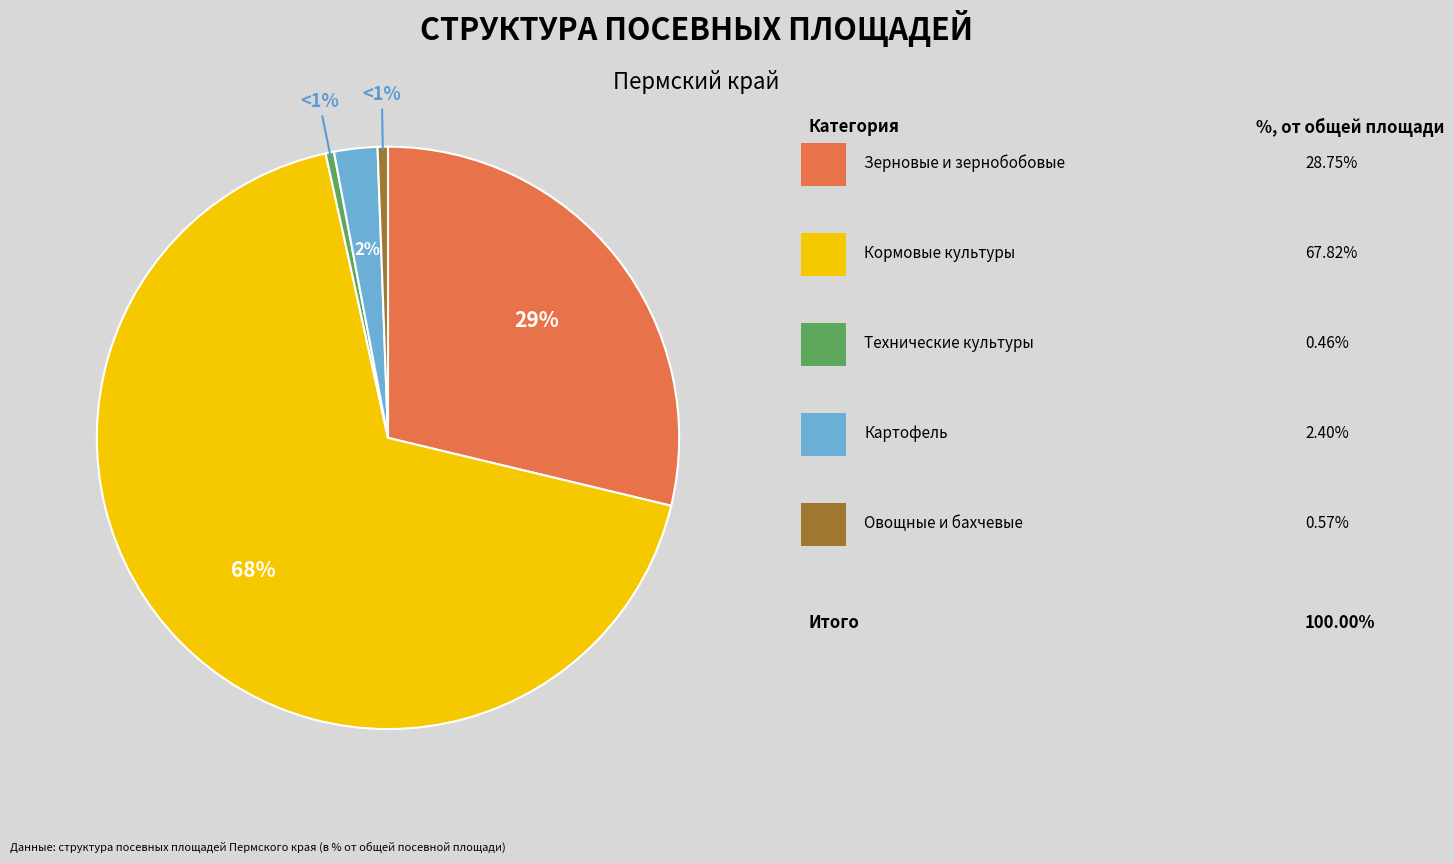

To the nearest percent, what portion does Овощные и бахчевые культуры represent?

1%